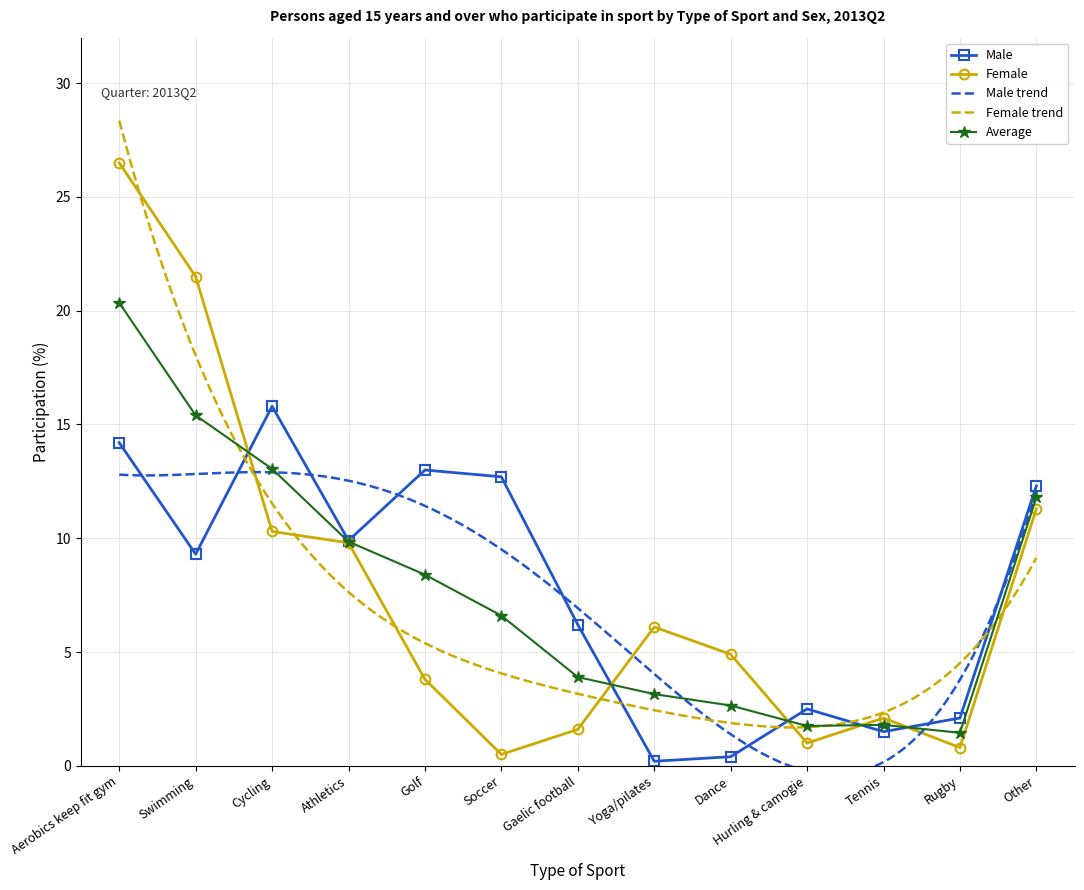

The Female series shows 1.0 at Hurling & camogie. True or false?

True